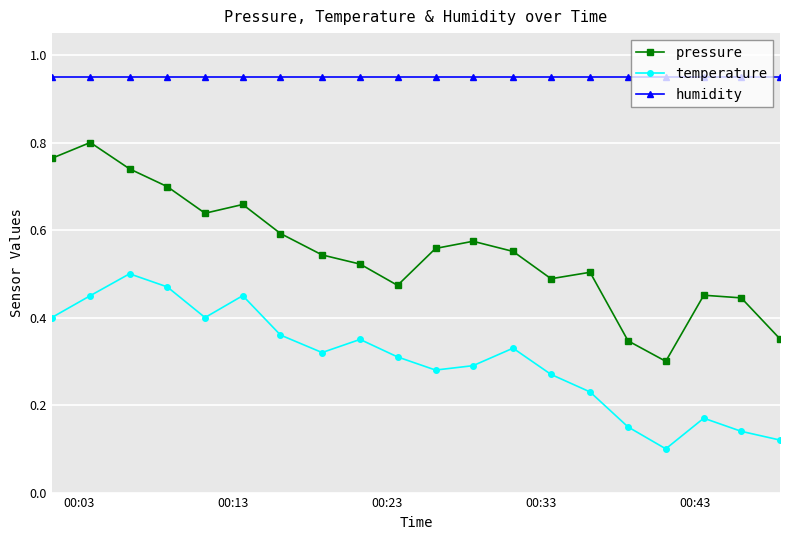

How many temperature values are between 0 and 1?

20